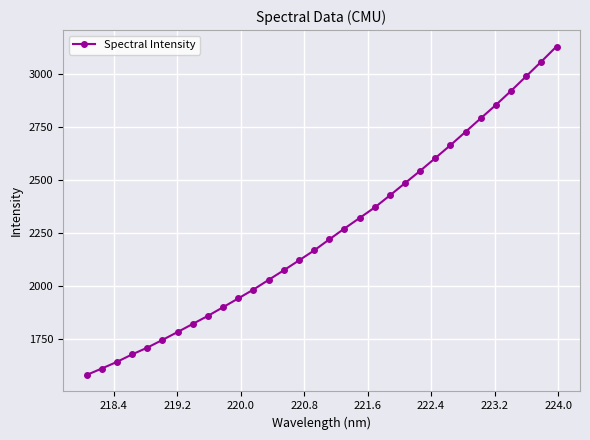

How many values are below 2219?

16